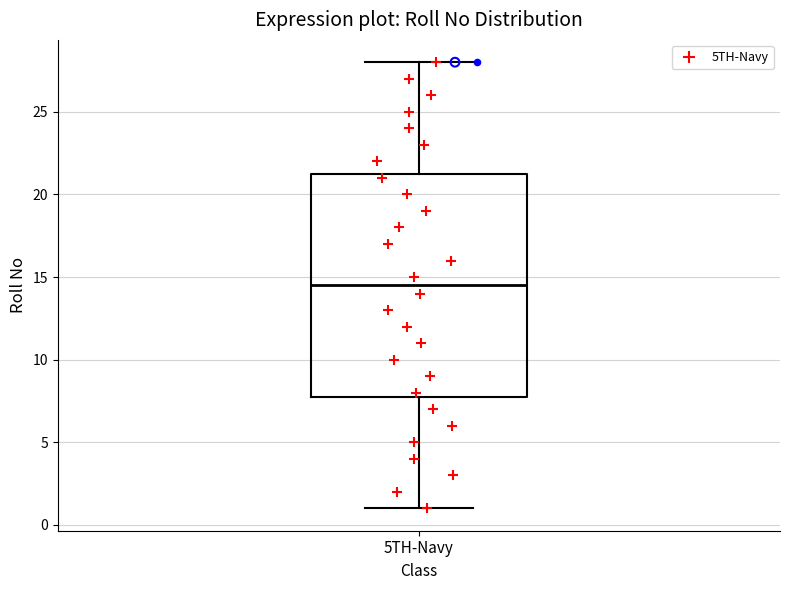

Read this box plot against the y-axis: the position of the median line, the range covered by the box, and the ends of both whiskers. The values are not printed on the chart, so give them approximately, as read against the axis.

median 14.5, box 8.0 to 21.5, whiskers 1.0 to 28.0